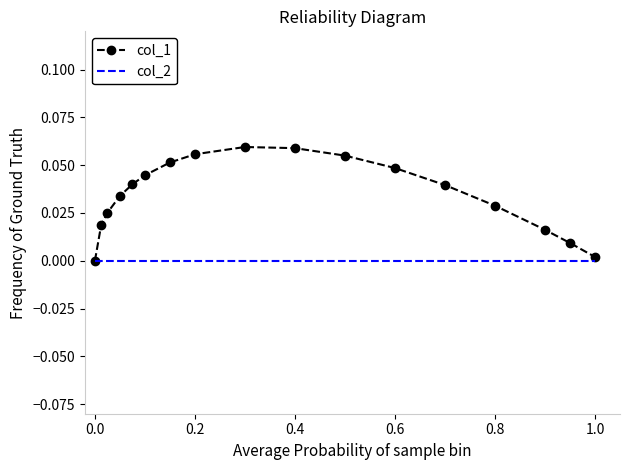

Which series has the widest spread of values?

col_1